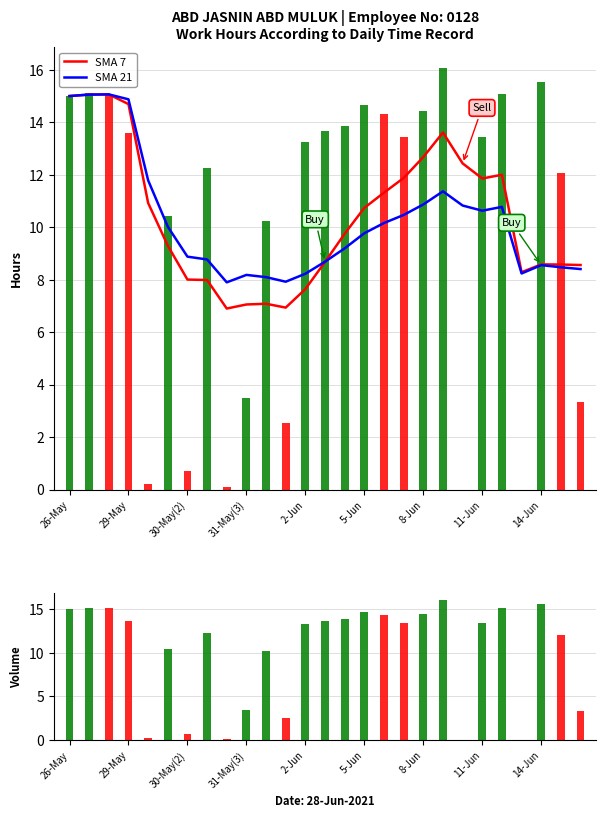

At 11-Jun, list the series in order from smallest to largest.

SMA 21, SMA 7